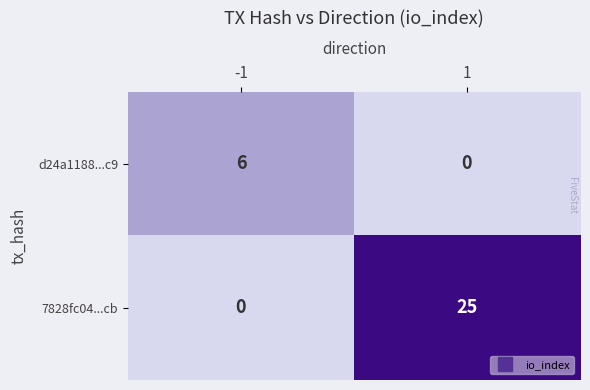

Which series has the largest range (max minus min)?

7828fc04...cb